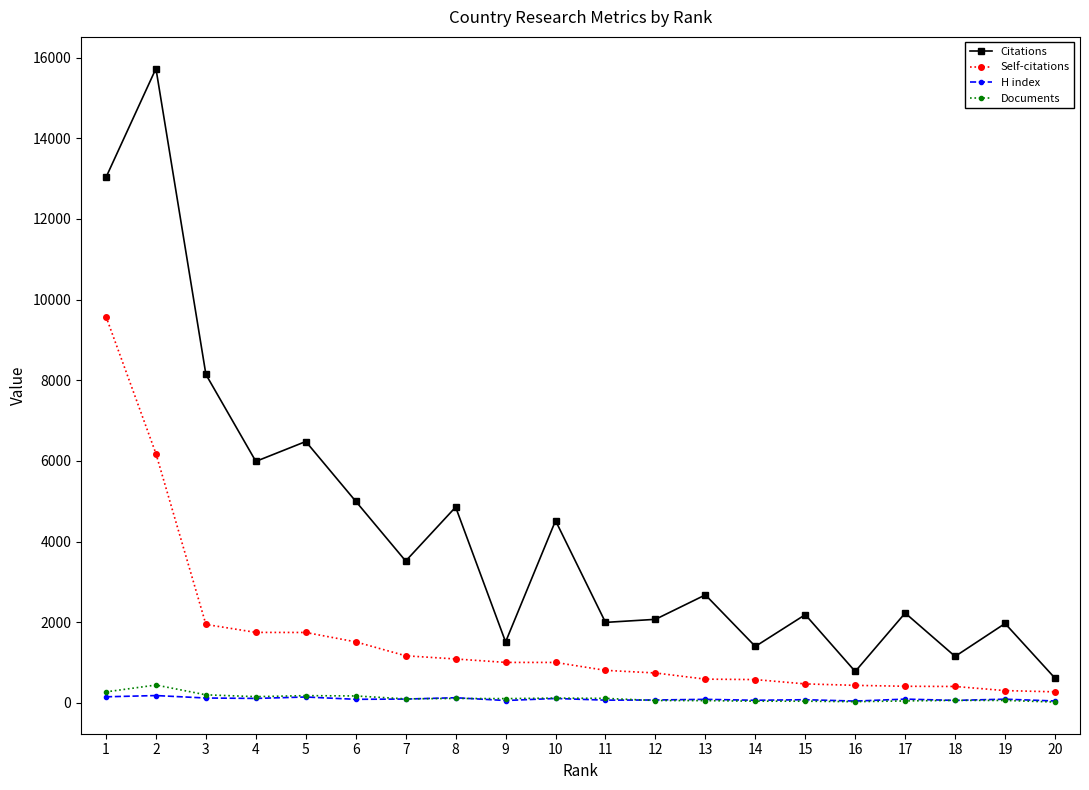

True or false: Documents has more than 2 points higher than both neighbors.

True